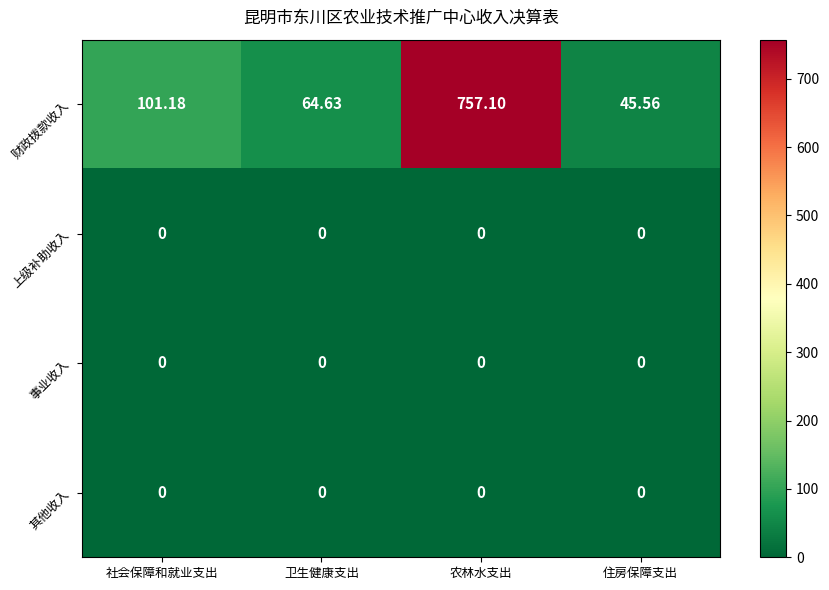

Rank the categories by 财政拨款收入 value from lowest to highest.

住房保障支出, 卫生健康支出, 社会保障和就业支出, 农林水支出